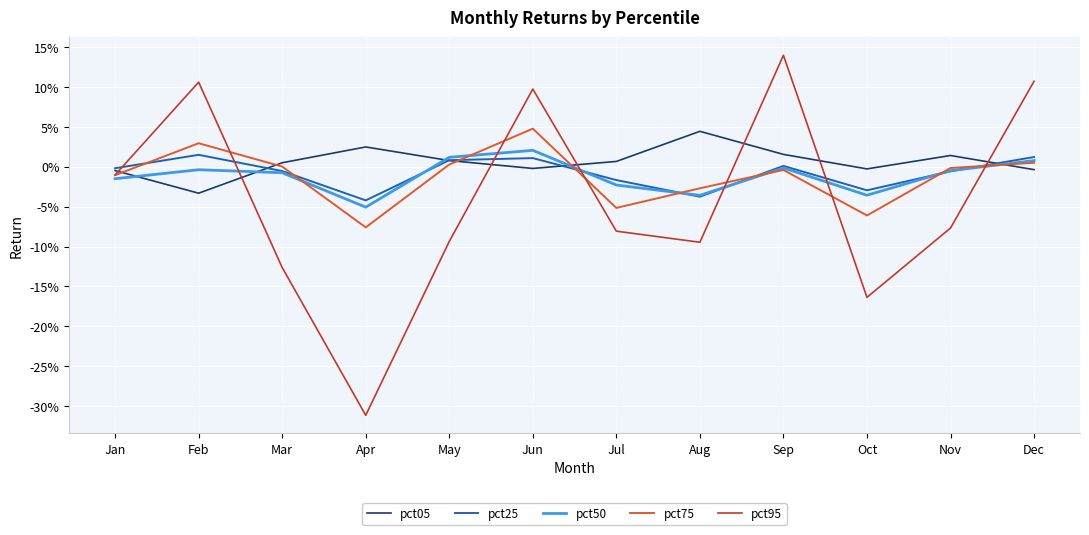

How many interior local peaks does the pct25 series have?

3